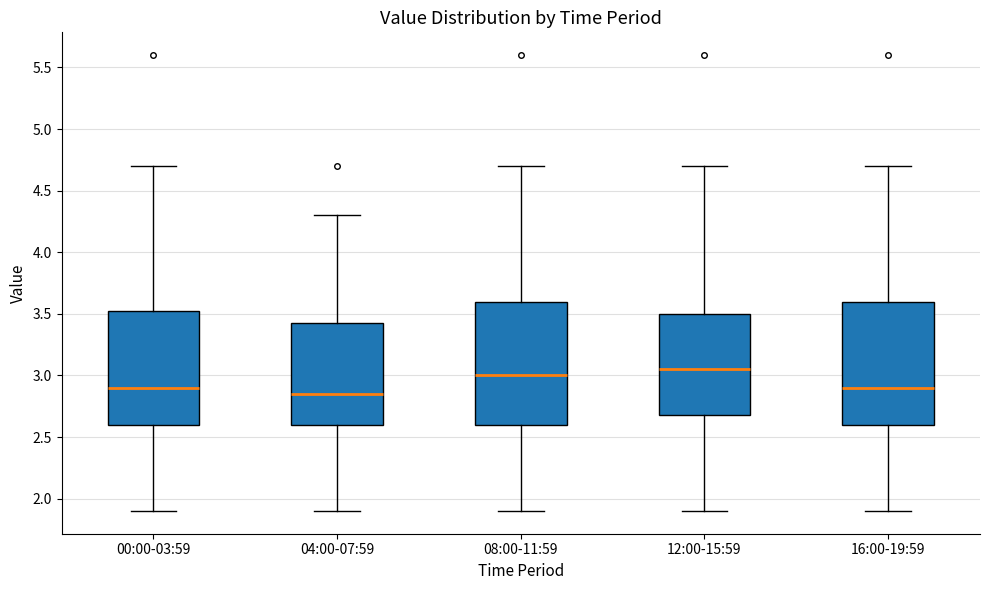

Reading left to right, transcribe this box plot: for each box, give where its median line is, the range the box spans, and where its two whiskers end, as read against the y-axis. The values are not printed on the chart, so give them approximately, as read against the axis.

00:00-03:59: median 2.90, box 2.60 to 3.55, whiskers 1.90 to 4.70
04:00-07:59: median 2.85, box 2.60 to 3.45, whiskers 1.90 to 4.30
08:00-11:59: median 3.00, box 2.60 to 3.60, whiskers 1.90 to 4.70
12:00-15:59: median 3.05, box 2.70 to 3.50, whiskers 1.90 to 4.70
16:00-19:59: median 2.90, box 2.60 to 3.60, whiskers 1.90 to 4.70